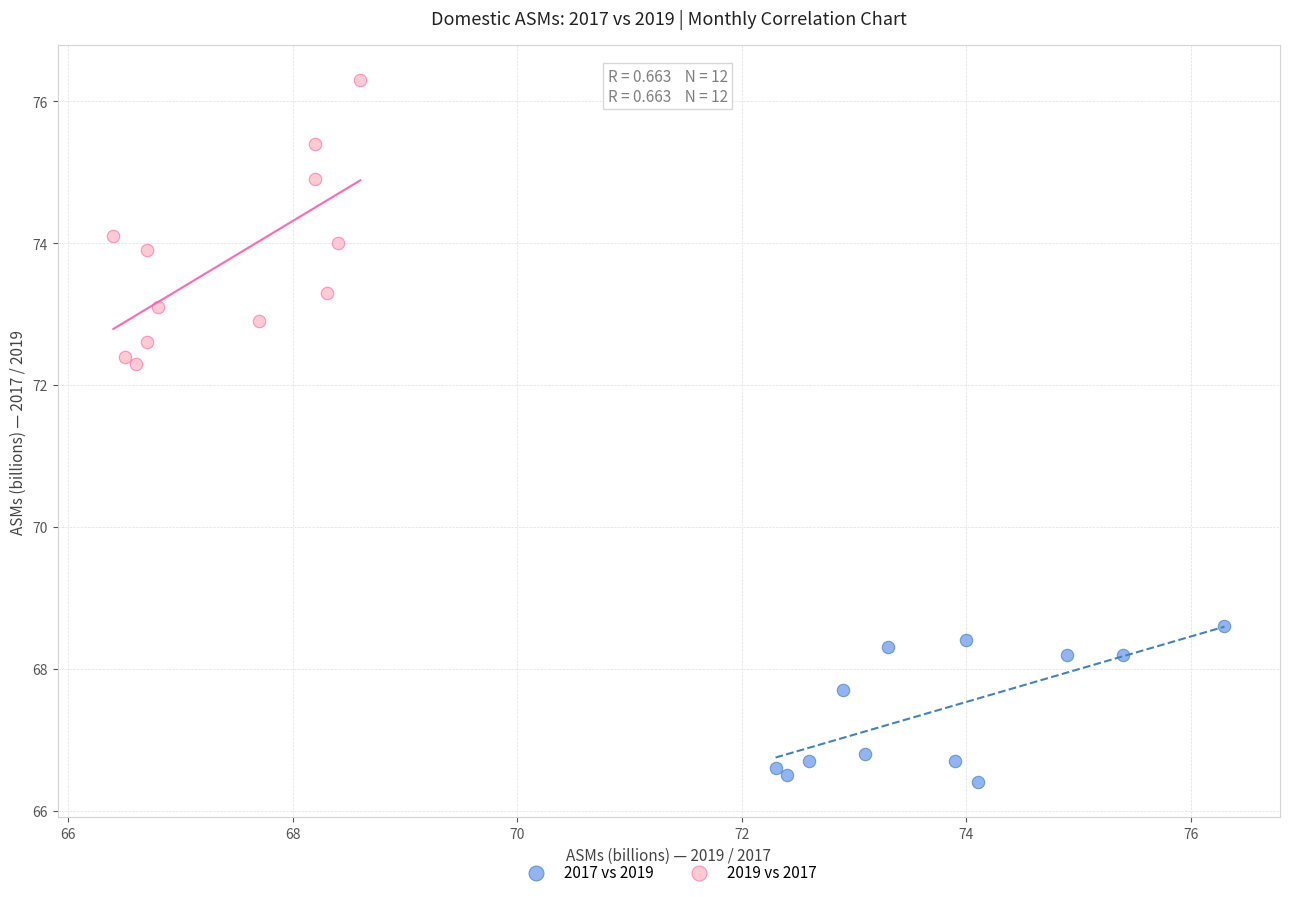

Which series contains the highest Y value?

2019 vs 2017